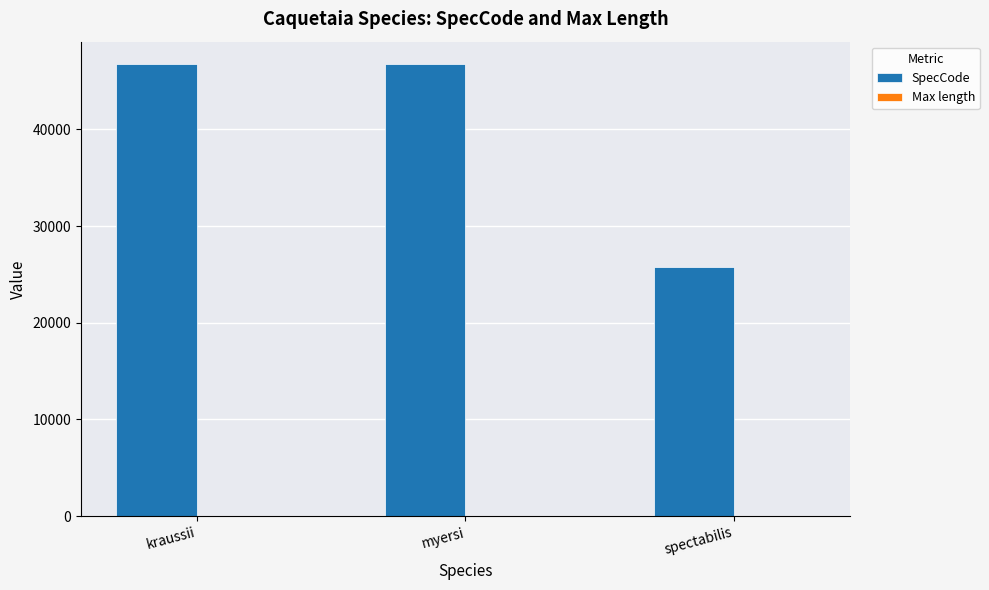

What is the difference between the SpecCode values at spectabilis and kraussii?

20992